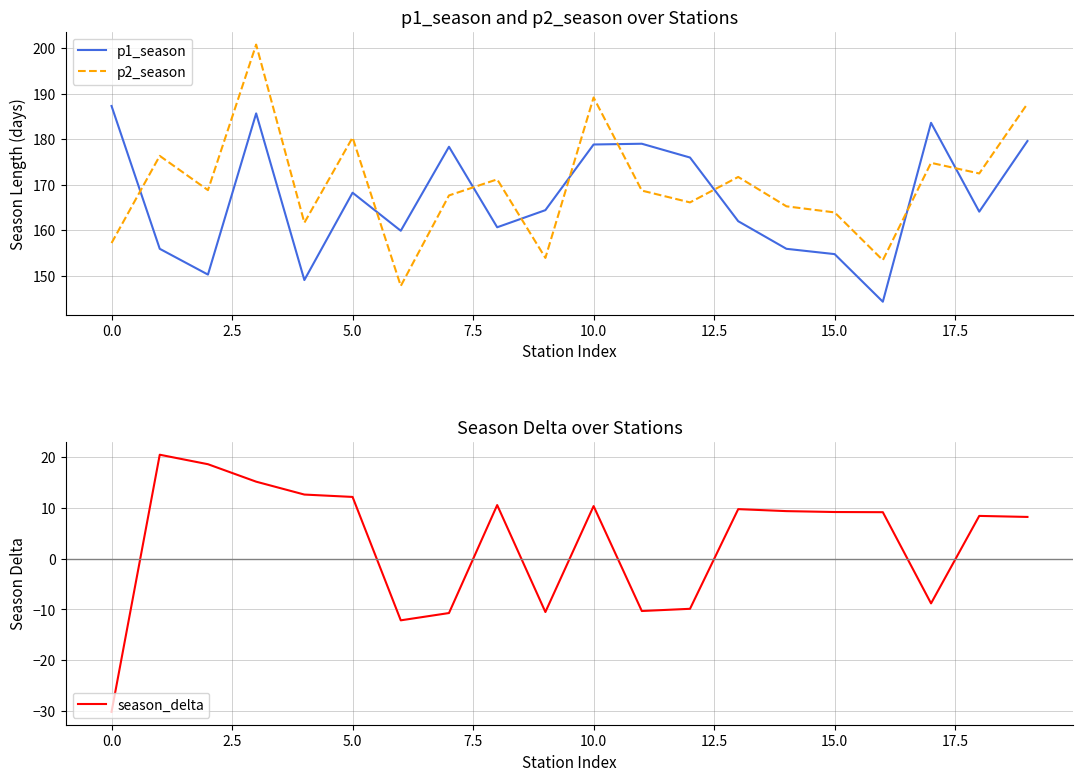

Reading left to right, transcribe all the data shown in this chart.

p1_season: 187.3	155.9	150.3	185.7	149.1	168.3	159.9	178.4	160.7	164.4	178.9	179.0	176.0	162.0	155.9	154.8	144.3	183.6	164.1	179.6
p2_season: 157.2	176.4	168.8	200.8	161.7	180.4	147.8	167.7	171.2	153.9	189.2	168.7	166.1	171.7	165.3	163.9	153.4	174.8	172.5	187.8
season_delta: -30.1	20.4	18.6	15.1	12.6	12.1	-12.1	-10.7	10.5	-10.5	10.3	-10.3	-9.9	9.7	9.3	9.2	9.1	-8.8	8.4	8.2